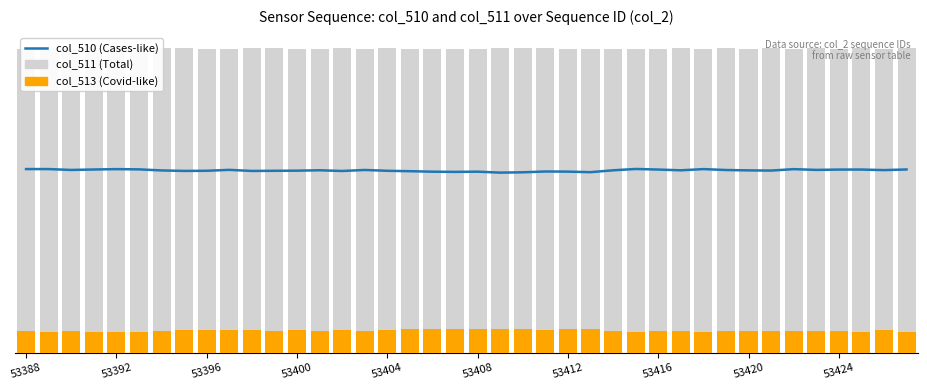

Reading left to right, what are all the values shown in this chart?

col_510 (Cases-like): 9989.8	9989.3	9942.1	9966.1	9986.8	9973.7	9915.5	9889.3	9896.5	9946.7	9887.2	9896.0	9902.8	9924.3	9885.5	9940.4	9895.6	9874.1	9847.1	9837.0	9848.4	9796.0	9813.7	9858.1	9850.5	9820.9	9922.6	9994.8	9963.6	9922.2	9988.1	9938.7	9918.4	9908.3	9985.5	9945.0	9962.3	9964.0	9933.2	9968.2
col_511 (Total): 16514.1	16552.1	16523.8	16569.4	16538.6	16550.4	16574.0	16567.7	16533.5	16511.1	16570.2	16575.3	16546.2	16541.5	16555.5	16520.8	16557.1	16517.5	16539.8	16541.1	16549.6	16563.5	16566.4	16573.6	16517.5	16545.8	16537.7	16526.3	16536.0	16555.0	16543.6	16554.2	16552.5	16565.6	16524.6	16568.5	16549.6	16554.2	16524.6	16557.1
col_513 (Covid-like): 1158.2	1119.8	1196.2	1126.2	1136.7	1138.0	1172.2	1205.1	1231.7	1204.2	1204.7	1190.3	1212.7	1196.2	1221.1	1200.0	1209.3	1269.7	1275.2	1284.0	1263.8	1302.2	1281.5	1230.0	1293.3	1295.4	1201.7	1140.9	1162.5	1184.8	1130.4	1168.4	1191.2	1188.2	1151.9	1148.5	1150.2	1143.9	1203.8	1136.7